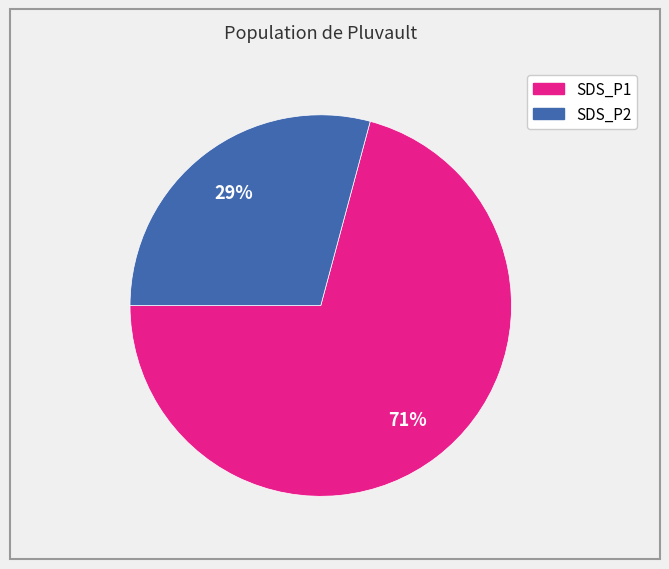

Which slice is the smallest?

SDS_P2